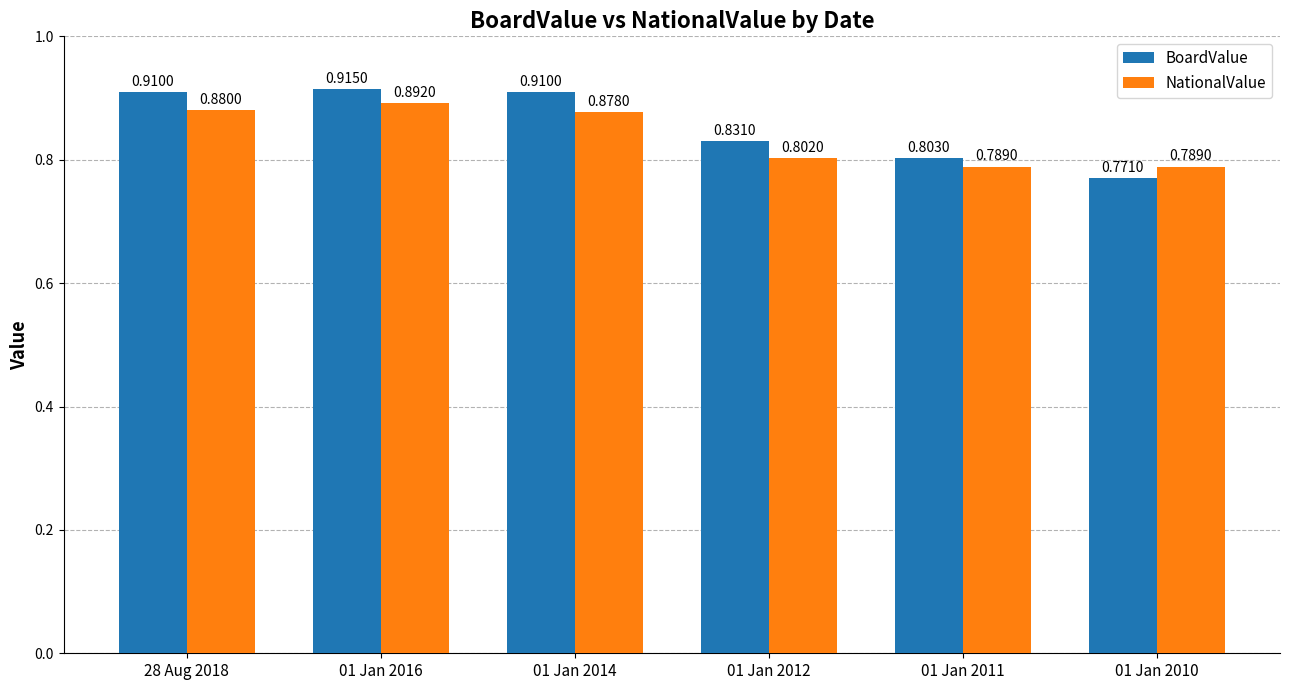

True or false: NationalValue has a value of 1.3 at 01 Jan 2012.

False